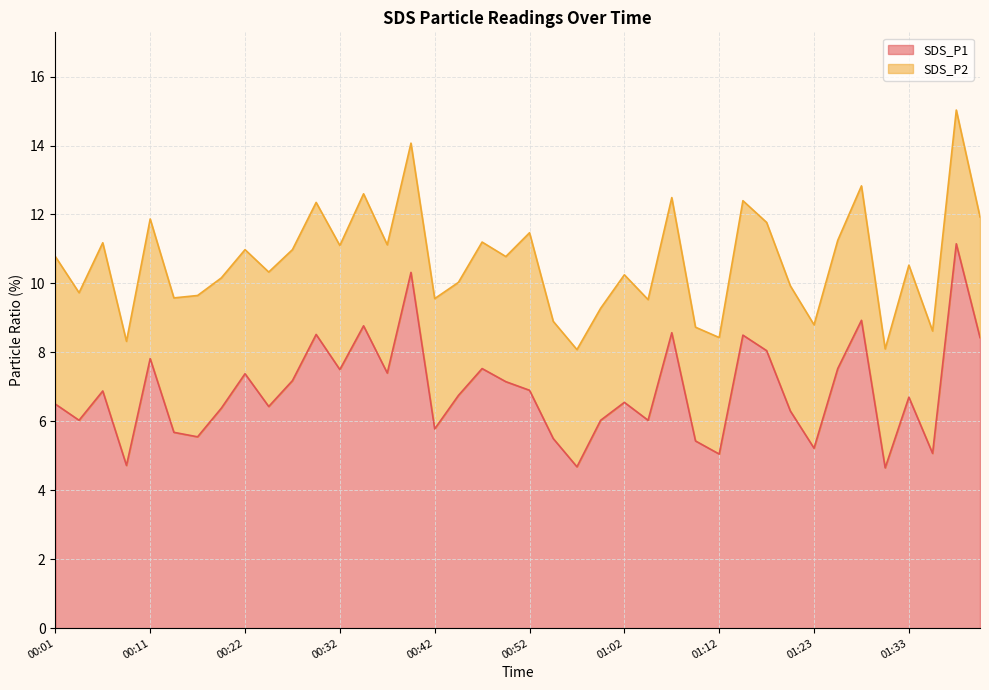

How many interior local peaks (higher than both neighbors) does the data have?

13